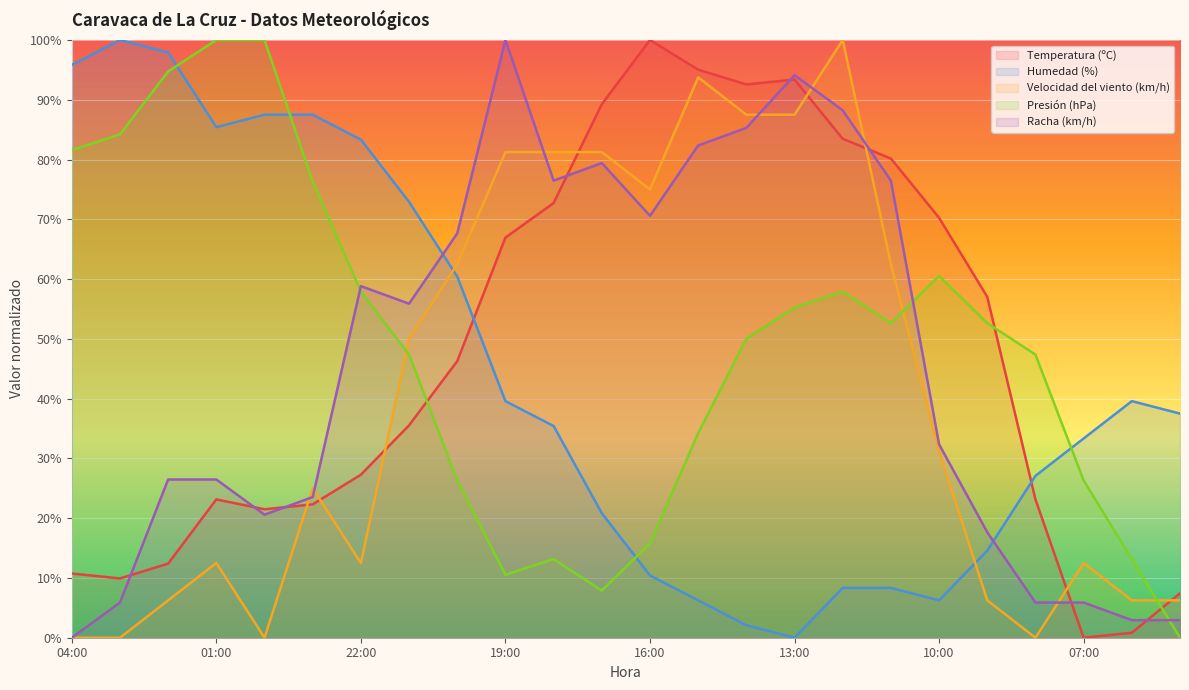

The value of Presión (hPa) at 04:00 is 127.9. True or false?

False